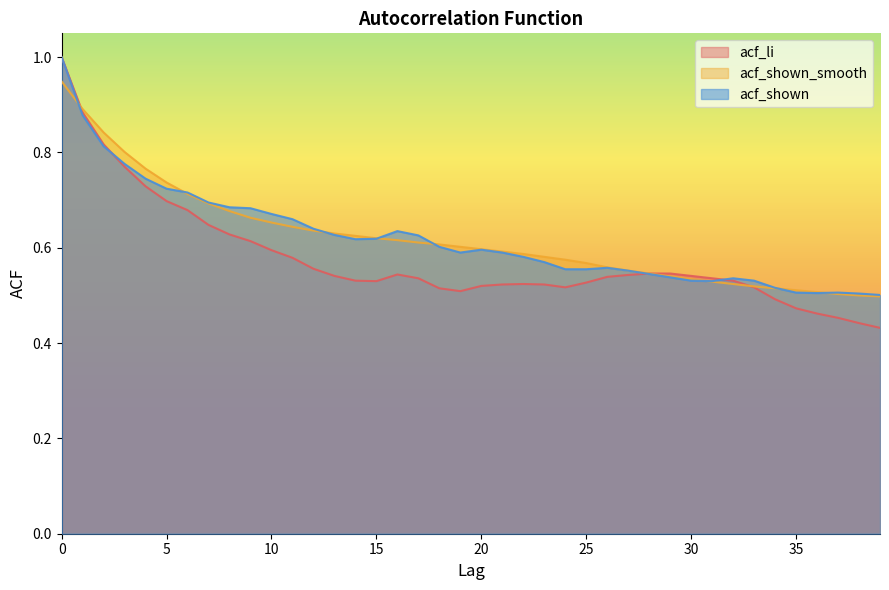

True or false: acf_li has a value of 0.5 at 16.

True